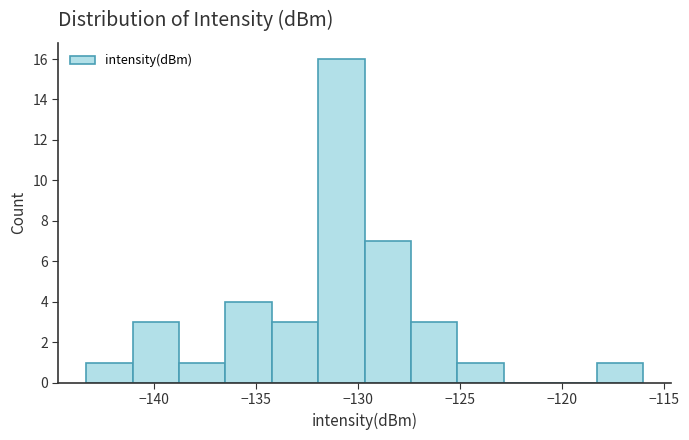

How tall is the bar that spans -141.0 to -139.0 on the x-axis? Neither the bar edges nor the heights are printed on the chart, so give them approximately, as read against the axes.

3